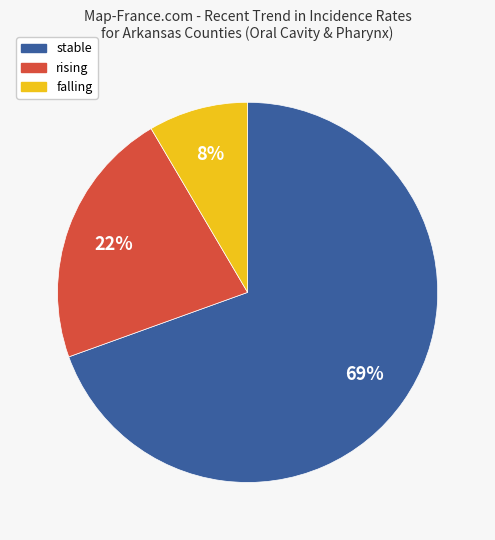

To the nearest percent, what is the average slice percentage?

33%